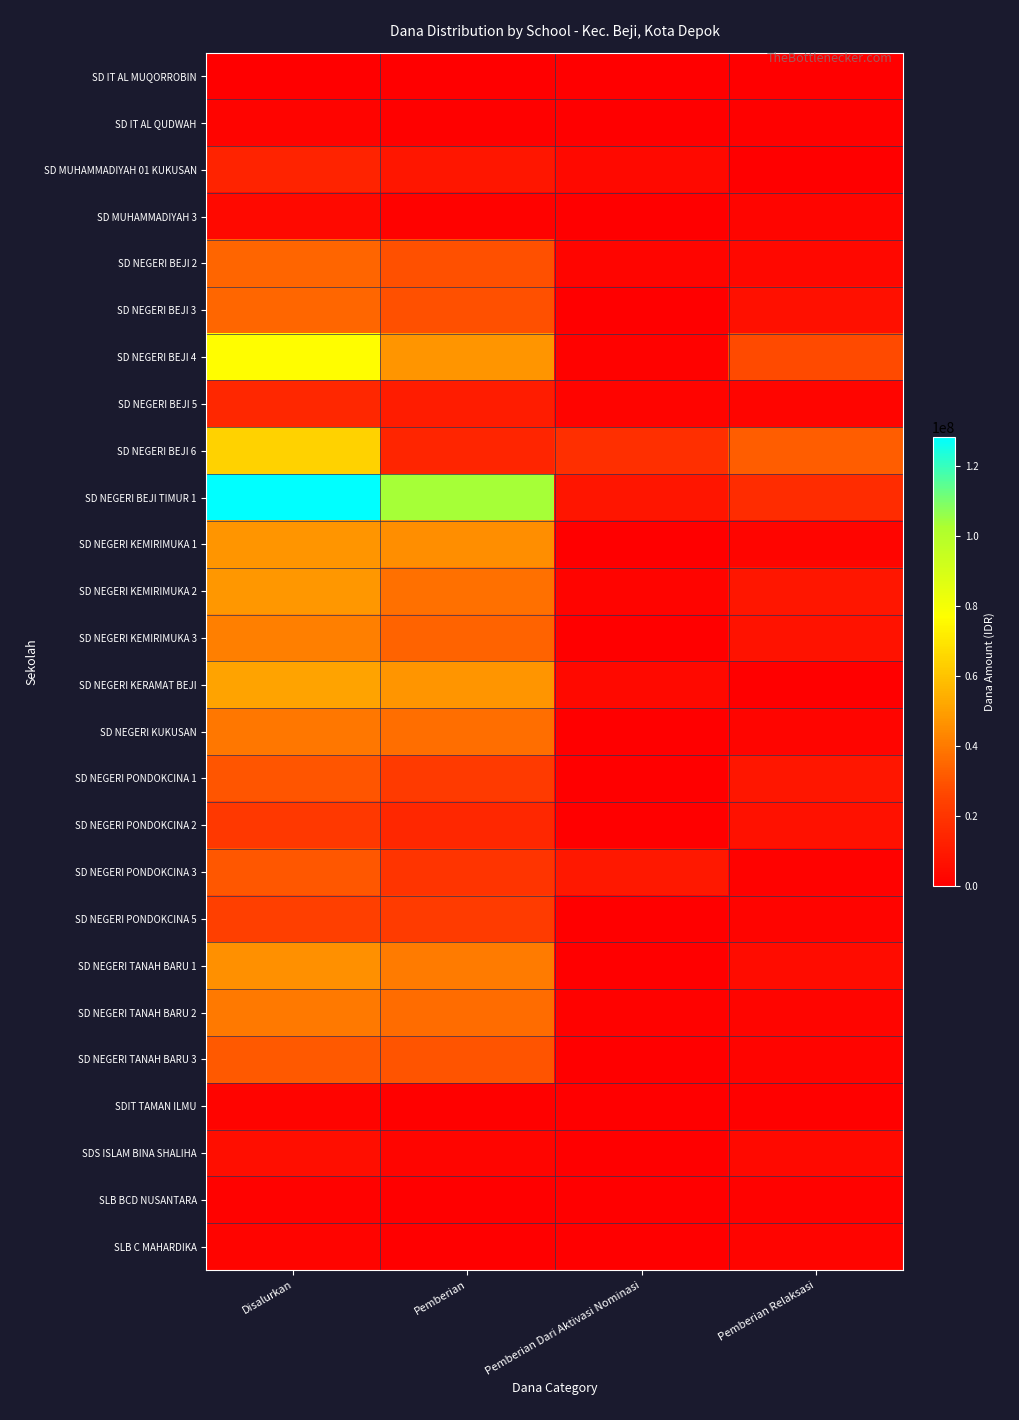

Reading left to right, extract all data points from this chart.

SD IT AL MUQORROBIN: Disalurkan=450000	Pemberian=0	Pemberian Dari Aktivasi Nominasi=0	Pemberian Relaksasi=450000
SD IT AL QUDWAH: Disalurkan=1800000	Pemberian=900000	Pemberian Dari Aktivasi Nominasi=0	Pemberian Relaksasi=900000
SD MUHAMMADIYAH 01 KUKUSAN: Disalurkan=13050000	Pemberian=8775000	Pemberian Dari Aktivasi Nominasi=3825000	Pemberian Relaksasi=450000
SD MUHAMMADIYAH 3: Disalurkan=3600000	Pemberian=1350000	Pemberian Dari Aktivasi Nominasi=0	Pemberian Relaksasi=2250000
SD NEGERI BEJI 2: Disalurkan=34425000	Pemberian=29025000	Pemberian Dari Aktivasi Nominasi=2250000	Pemberian Relaksasi=3150000
SD NEGERI BEJI 3: Disalurkan=34650000	Pemberian=28575000	Pemberian Dari Aktivasi Nominasi=0	Pemberian Relaksasi=6075000
SD NEGERI BEJI 4: Disalurkan=76275000	Pemberian=47475000	Pemberian Dari Aktivasi Nominasi=1350000	Pemberian Relaksasi=27450000
SD NEGERI BEJI 5: Disalurkan=14625000	Pemberian=10800000	Pemberian Dari Aktivasi Nominasi=1800000	Pemberian Relaksasi=2025000
SD NEGERI BEJI 6: Disalurkan=64575000	Pemberian=14400000	Pemberian Dari Aktivasi Nominasi=18000000	Pemberian Relaksasi=32175000
SD NEGERI BEJI TIMUR 1: Disalurkan=128250000	Pemberian=103500000	Pemberian Dari Aktivasi Nominasi=8100000	Pemberian Relaksasi=16650000
SD NEGERI KEMIRIMUKA 1: Disalurkan=47475000	Pemberian=45225000	Pemberian Dari Aktivasi Nominasi=0	Pemberian Relaksasi=2250000
SD NEGERI KEMIRIMUKA 2: Disalurkan=47700000	Pemberian=37125000	Pemberian Dari Aktivasi Nominasi=1800000	Pemberian Relaksasi=8775000
SD NEGERI KEMIRIMUKA 3: Disalurkan=41400000	Pemberian=33750000	Pemberian Dari Aktivasi Nominasi=225000	Pemberian Relaksasi=7425000
SD NEGERI KERAMAT BEJI: Disalurkan=50850000	Pemberian=47250000	Pemberian Dari Aktivasi Nominasi=3600000	Pemberian Relaksasi=0
SD NEGERI KUKUSAN: Disalurkan=39375000	Pemberian=36675000	Pemberian Dari Aktivasi Nominasi=450000	Pemberian Relaksasi=2250000
SD NEGERI PONDOKCINA 1: Disalurkan=30375000	Pemberian=21825000	Pemberian Dari Aktivasi Nominasi=0	Pemberian Relaksasi=8550000
SD NEGERI PONDOKCINA 2: Disalurkan=21375000	Pemberian=14625000	Pemberian Dari Aktivasi Nominasi=0	Pemberian Relaksasi=6750000
SD NEGERI PONDOKCINA 3: Disalurkan=30825000	Pemberian=20025000	Pemberian Dari Aktivasi Nominasi=9450000	Pemberian Relaksasi=1350000
SD NEGERI PONDOKCINA 5: Disalurkan=23850000	Pemberian=22050000	Pemberian Dari Aktivasi Nominasi=0	Pemberian Relaksasi=1800000
SD NEGERI TANAH BARU 1: Disalurkan=45675000	Pemberian=40275000	Pemberian Dari Aktivasi Nominasi=450000	Pemberian Relaksasi=4950000
SD NEGERI TANAH BARU 2: Disalurkan=40050000	Pemberian=36225000	Pemberian Dari Aktivasi Nominasi=1350000	Pemberian Relaksasi=2475000
SD NEGERI TANAH BARU 3: Disalurkan=31275000	Pemberian=29700000	Pemberian Dari Aktivasi Nominasi=0	Pemberian Relaksasi=1575000
SDIT TAMAN ILMU: Disalurkan=1800000	Pemberian=900000	Pemberian Dari Aktivasi Nominasi=0	Pemberian Relaksasi=900000
SDS ISLAM BINA SHALIHA: Disalurkan=5850000	Pemberian=2250000	Pemberian Dari Aktivasi Nominasi=0	Pemberian Relaksasi=3600000
SLB BCD NUSANTARA: Disalurkan=1125000	Pemberian=0	Pemberian Dari Aktivasi Nominasi=0	Pemberian Relaksasi=1125000
SLB C MAHARDIKA: Disalurkan=1575000	Pemberian=0	Pemberian Dari Aktivasi Nominasi=0	Pemberian Relaksasi=1575000